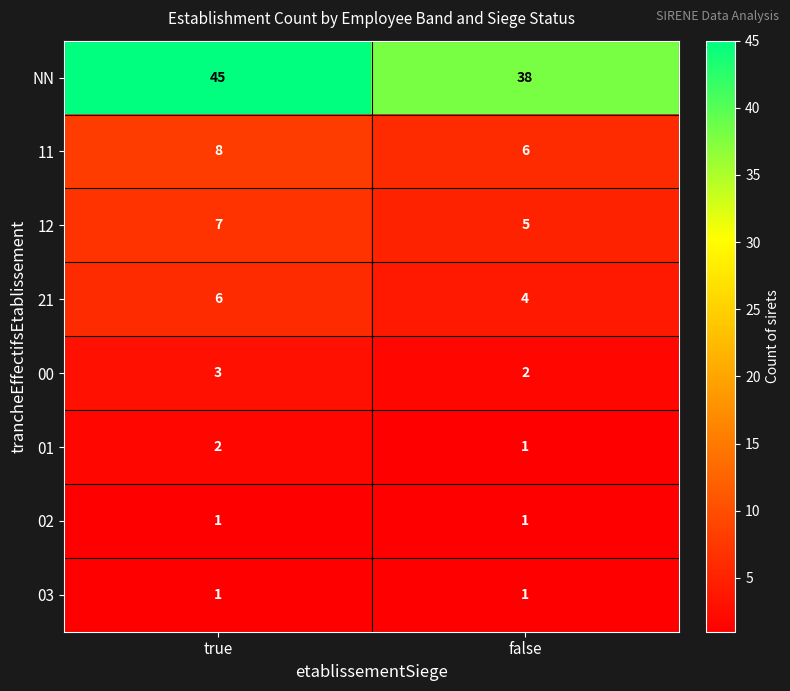

What is the spread (max minus min) of values at true?

44